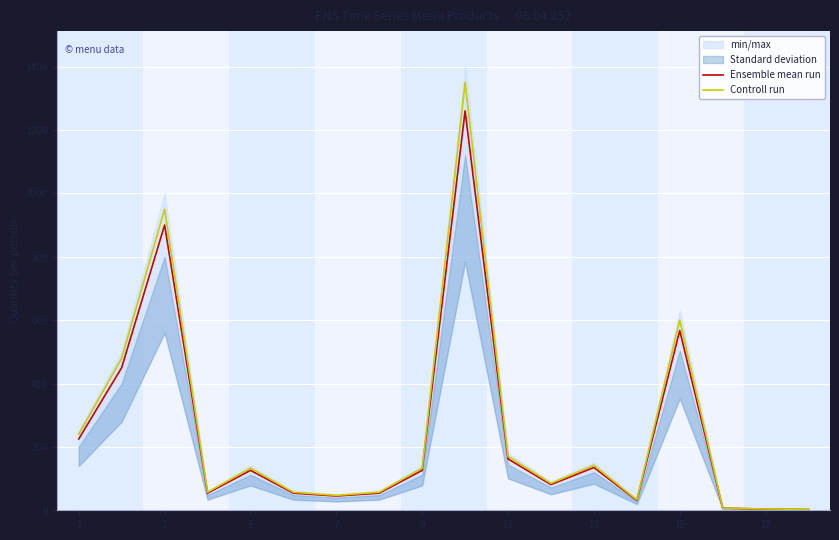

At which label does Controll run first exceed 133?

1